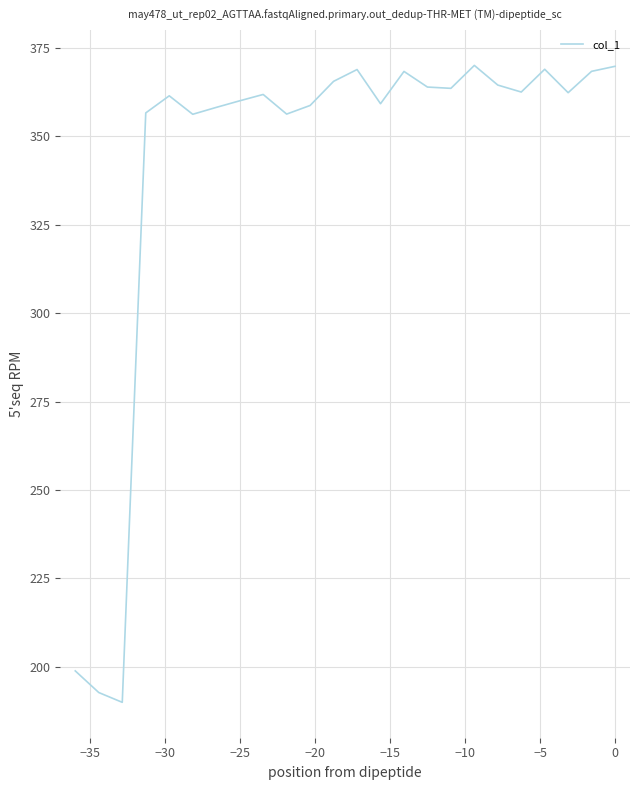

What is the maximum value shown in the chart?

370.0